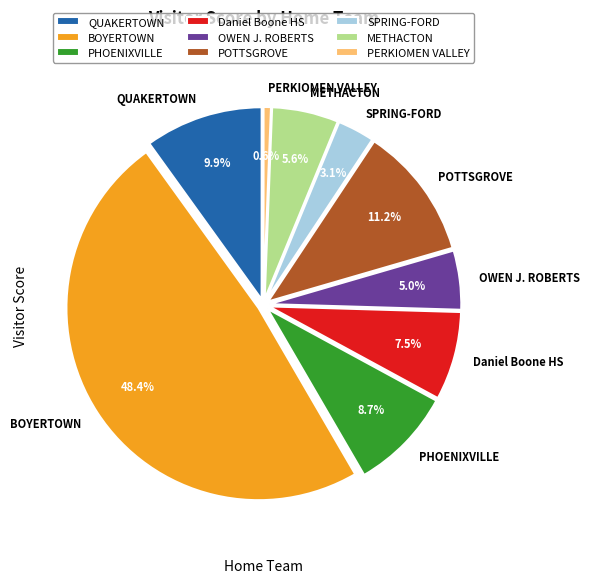

Count the number of slices in the pie.

9